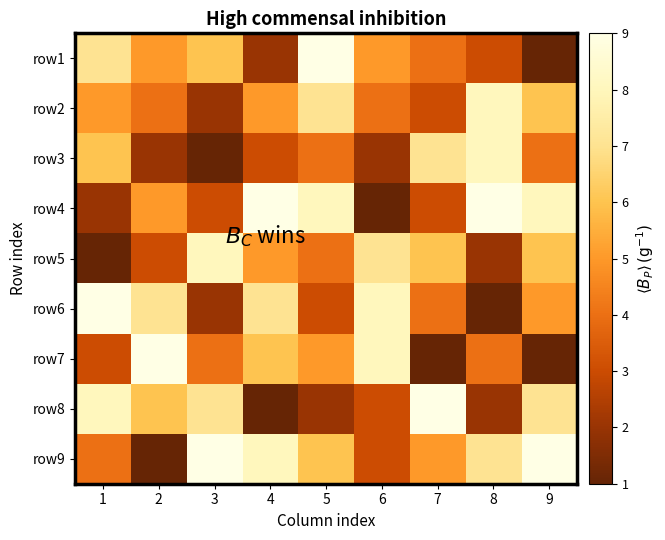

Rank the series by their maximum value, from highest to lowest.

row1, row4, row6, row7, row8, row9, row2, row3, row5